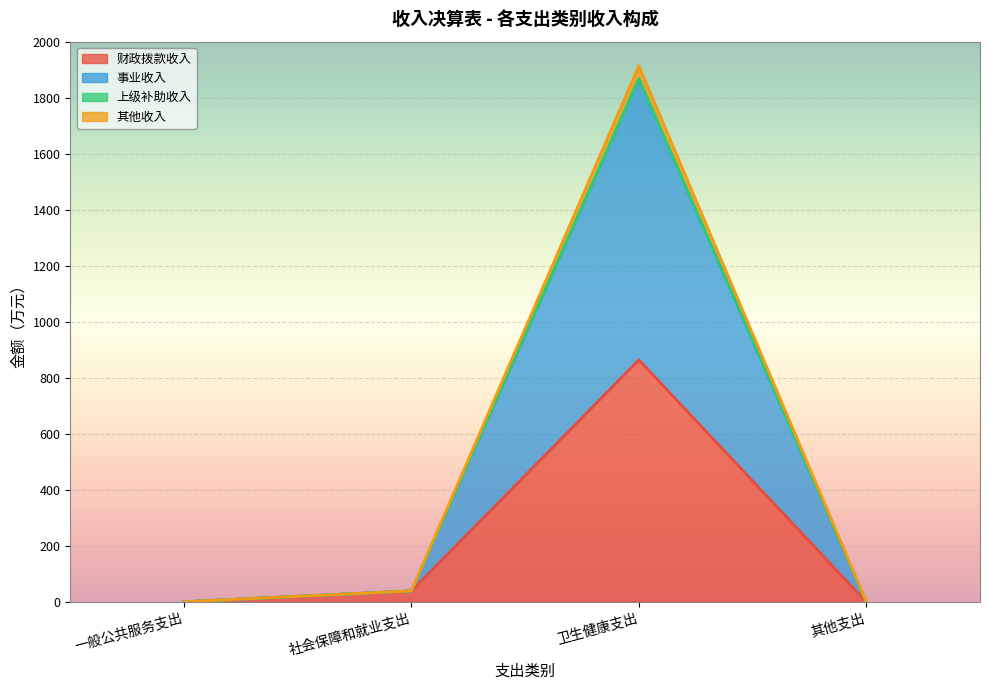

What is the highest value of the 财政拨款收入 series?

863.9